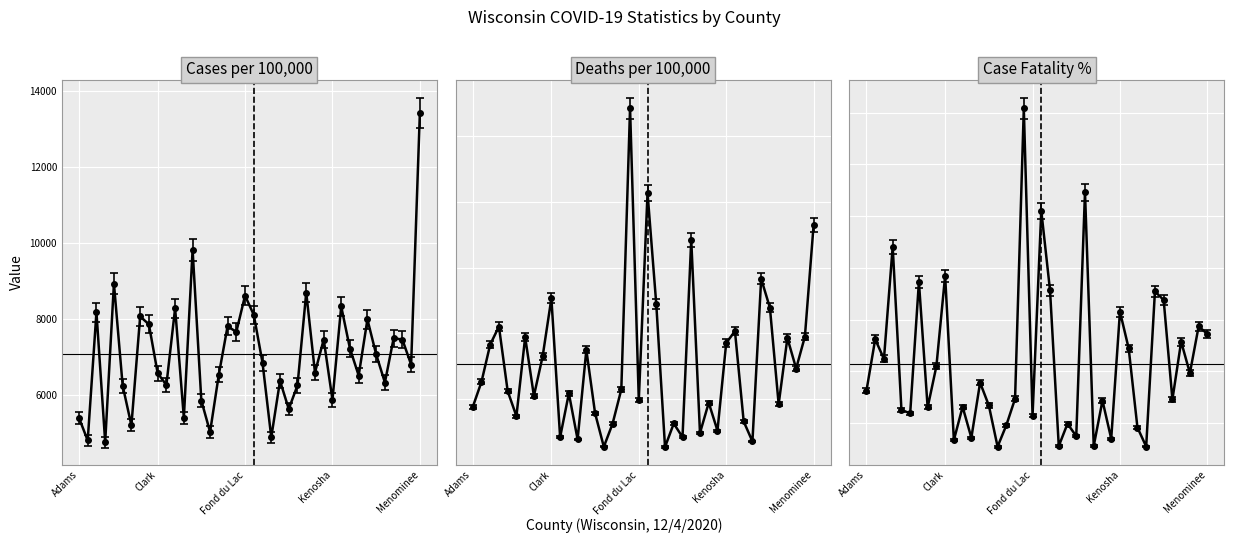

Is the value of Deaths per 100,000 people (counties) at Marathon greater than the value of Cases per 100,000 people (counties) at Kewaunee?

No